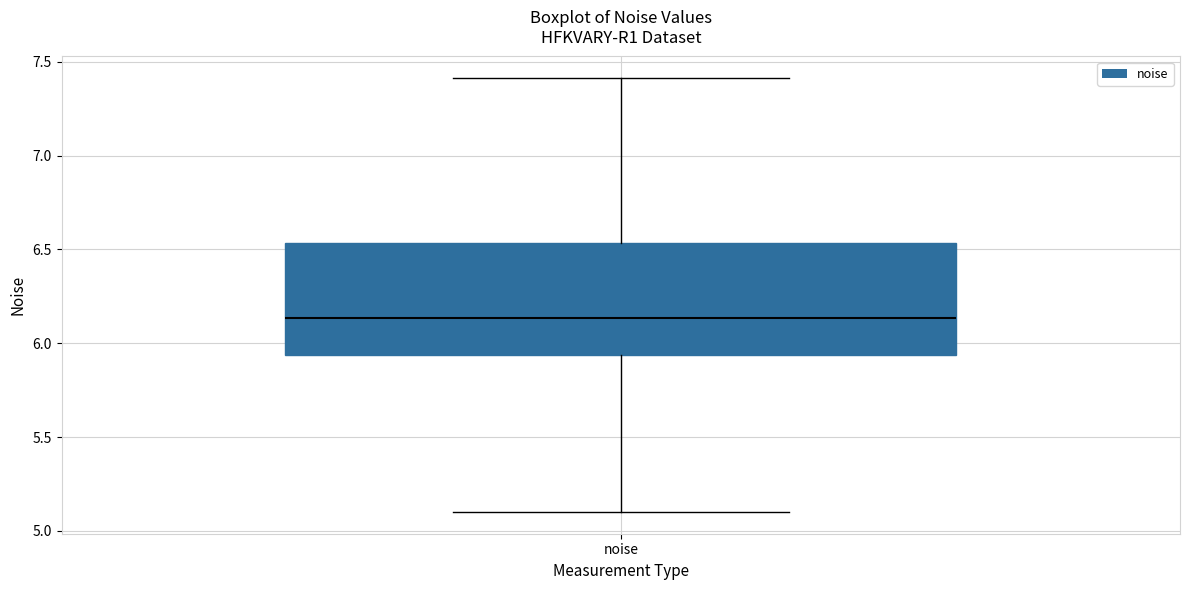

Read this box plot against the y-axis: the position of the median line, the range covered by the box, and the ends of both whiskers. The values are not printed on the chart, so give them approximately, as read against the axis.

median 6.15, box 5.95 to 6.55, whiskers 5.10 to 7.40